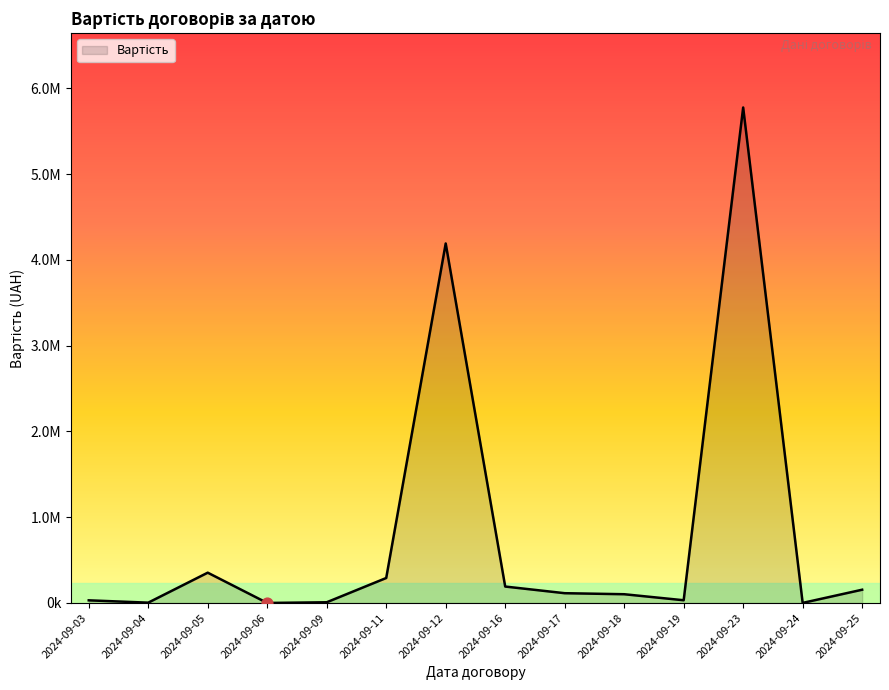

Is this an area chart (filled region under the line)?

Yes